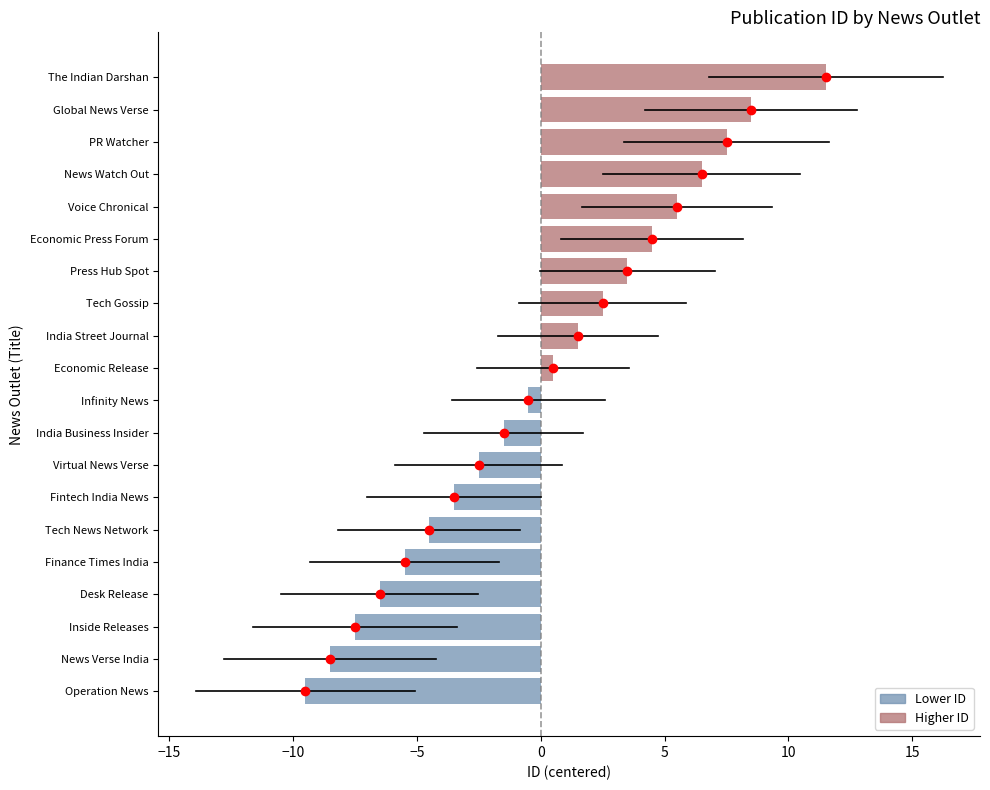

How many data points does each series have?

20